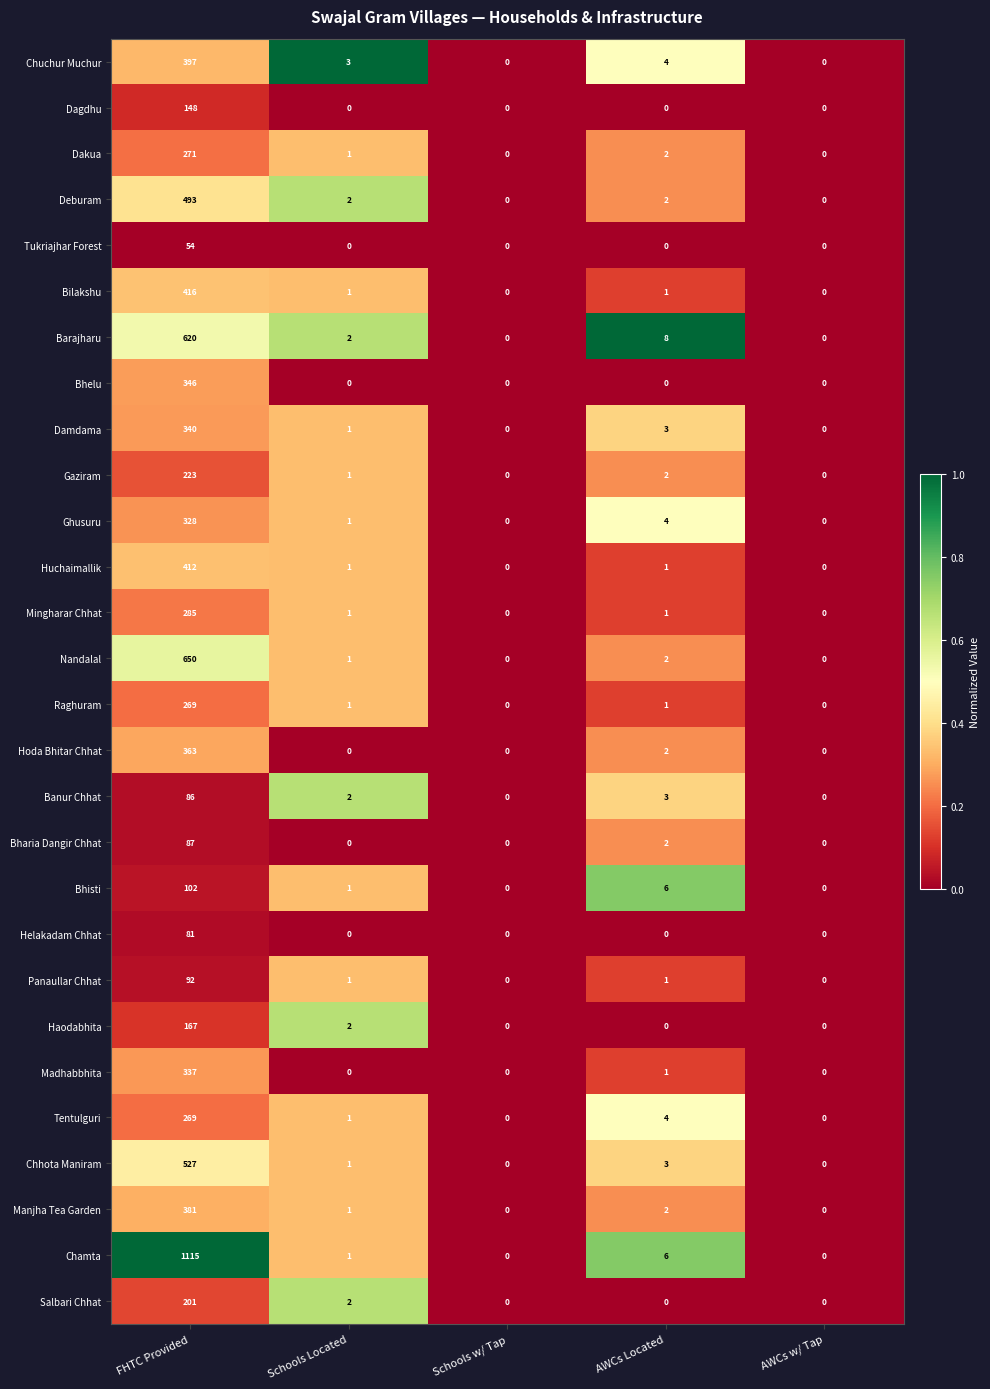

The value of Tukriajhar Forest at Schools Located is 0. True or false?

True